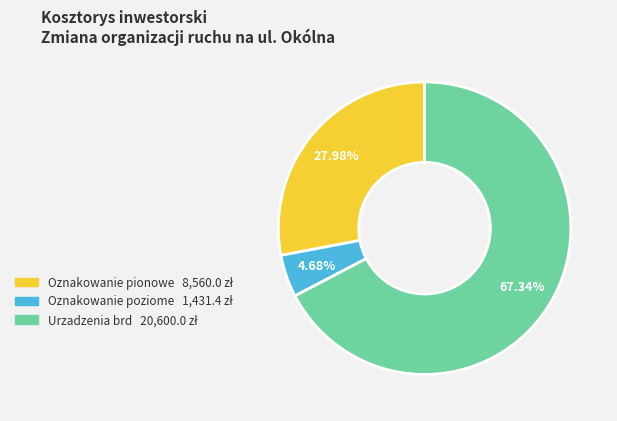

Between Urzadzenia brd and Oznakowanie pionowe, which is larger?

Urzadzenia brd